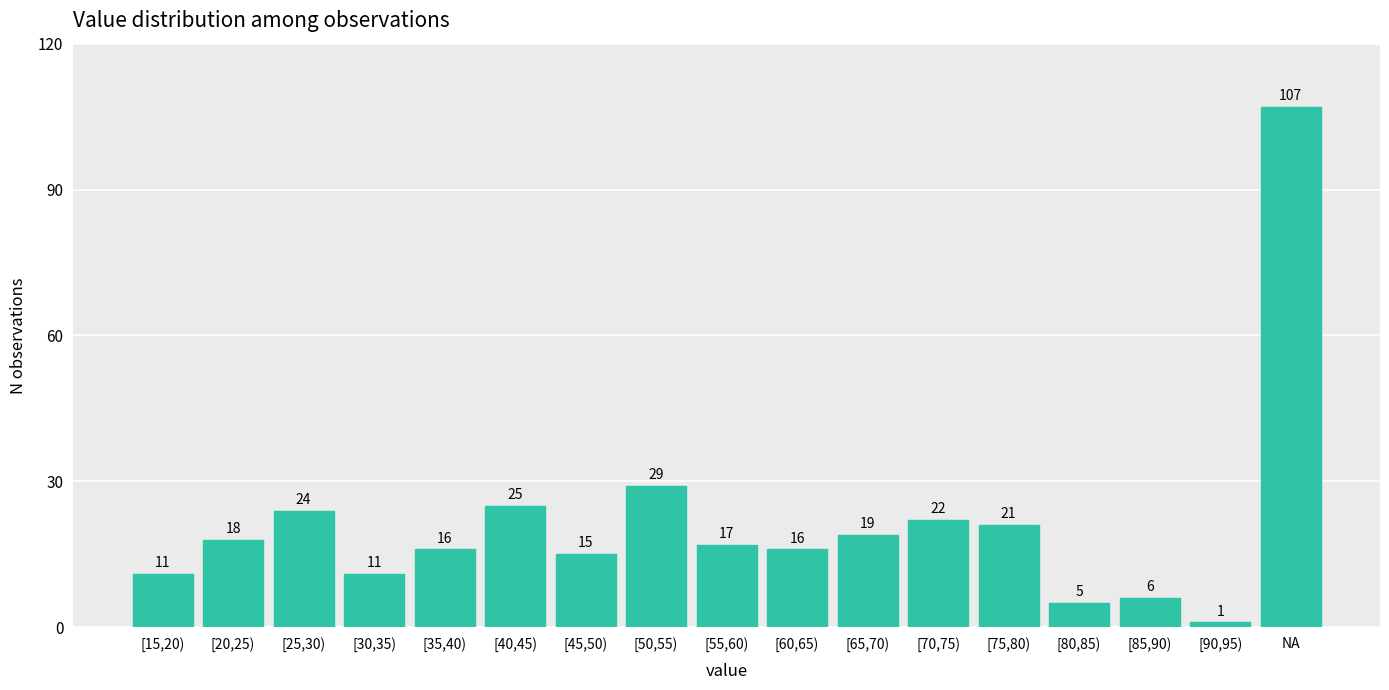

Reading left to right, extract all data points from this chart.

[15,20)=11	[20,25)=18	[25,30)=24	[30,35)=11	[35,40)=16	[40,45)=25	[45,50)=15	[50,55)=29	[55,60)=17	[60,65)=16	[65,70)=19	[70,75)=22	[75,80)=21	[80,85)=5	[85,90)=6	[90,95)=1	NA=107